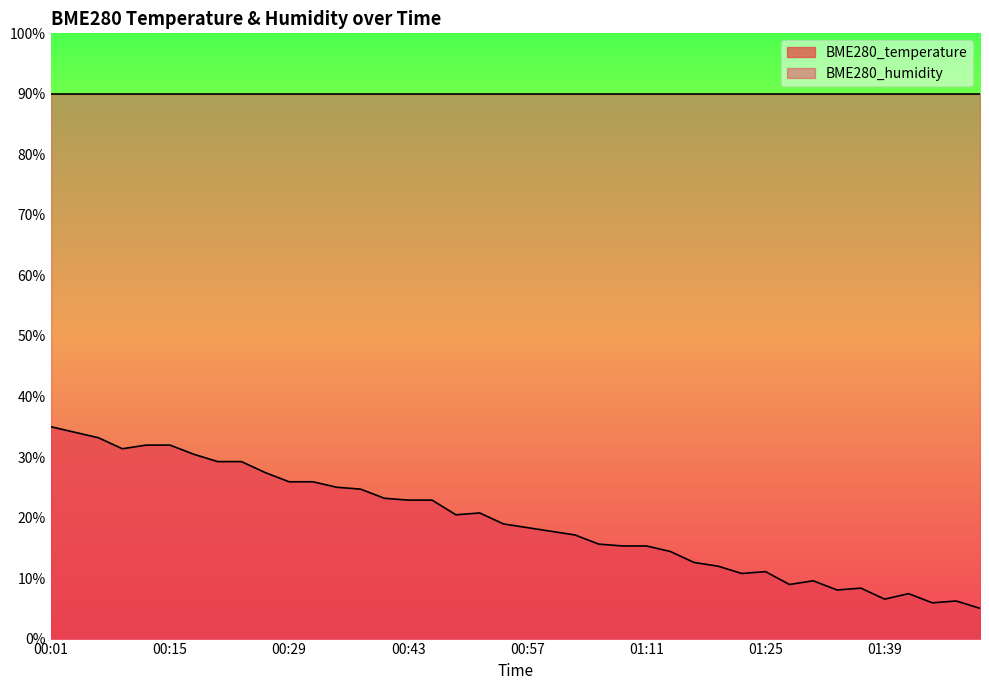

The value at 00:10 is 13.3. True or false?

False